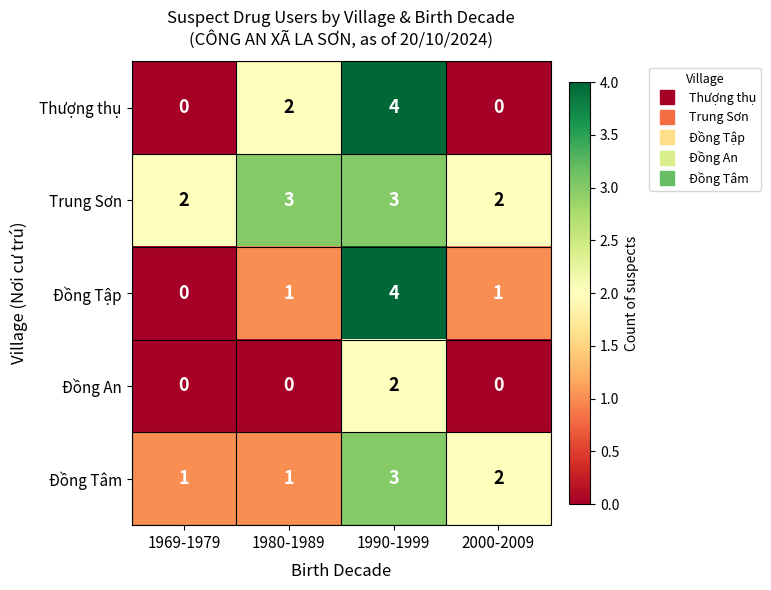

Between 1969-1979 and 1980-1989, which series saw the biggest shift?

Thượng thụ